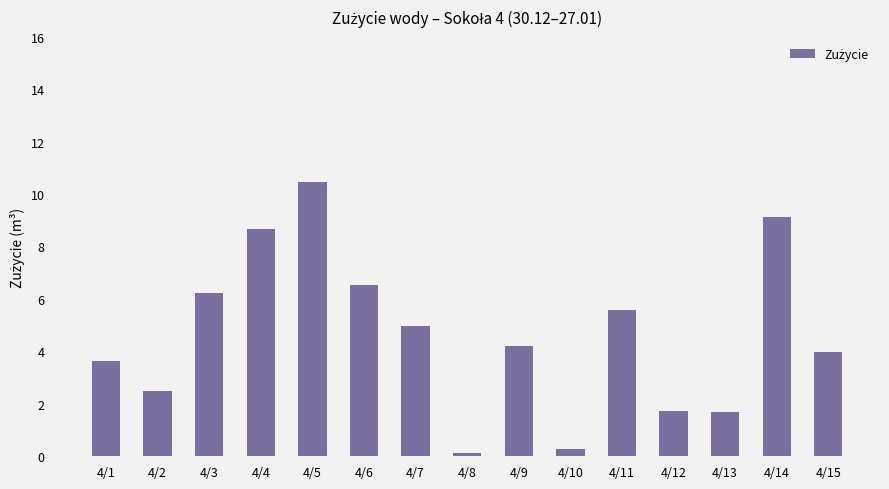

At which category does the chart reach its minimum across all series?

4/8